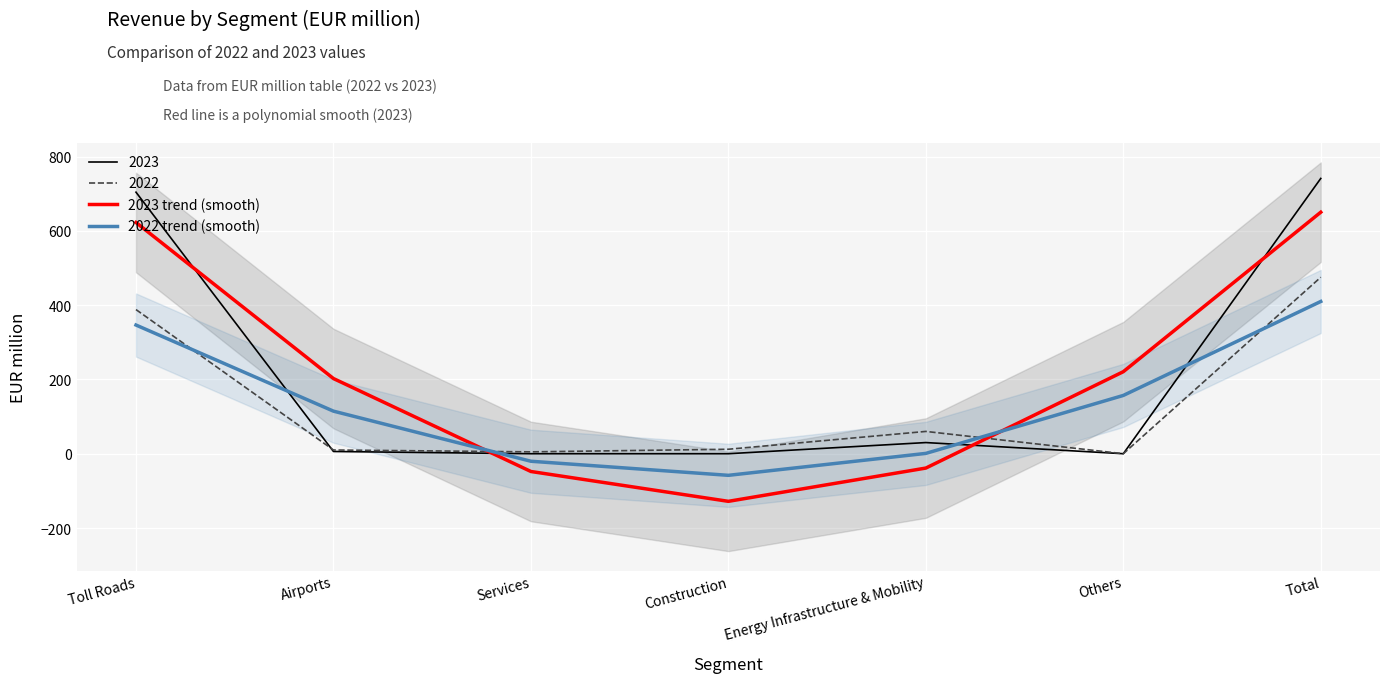

Which category has the highest value across all series?

Total